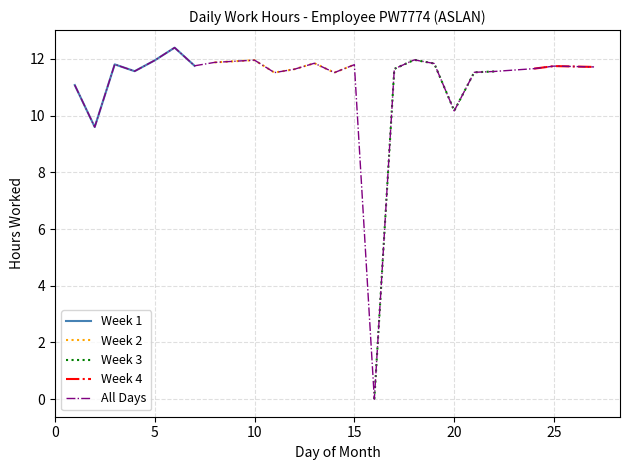

Reading left to right, transcribe all the data shown in this chart.

1=11.1	2=9.6	3=11.8	4=11.6	5=11.9	6=12.4	7=11.8	8=11.9	10=12.0	11=11.5	12=11.6	13=11.8	14=11.5	15=11.8	16=0.0	17=11.7	18=12.0	19=11.8	20=10.2	21=11.5	22=11.6	24=11.7	25=11.8	27=11.7